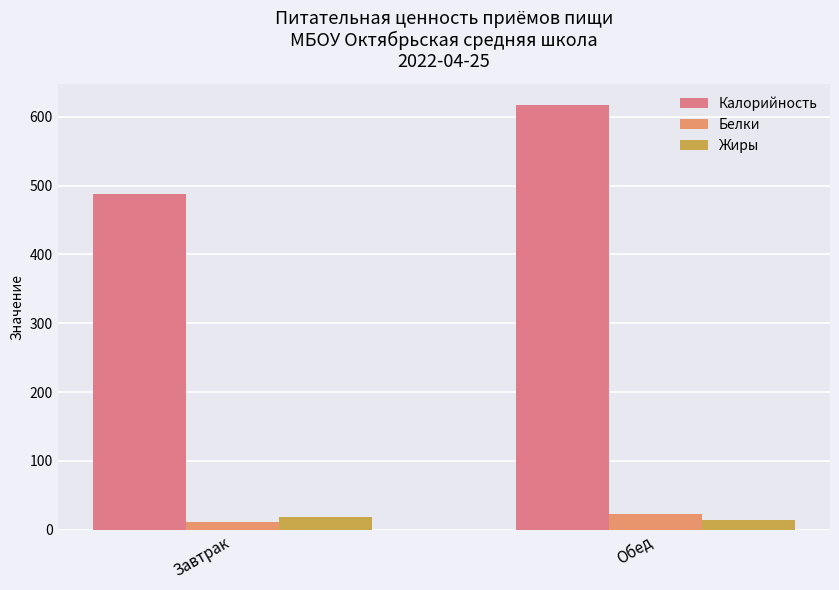

What is the approximate value of Белки at Обед?

23